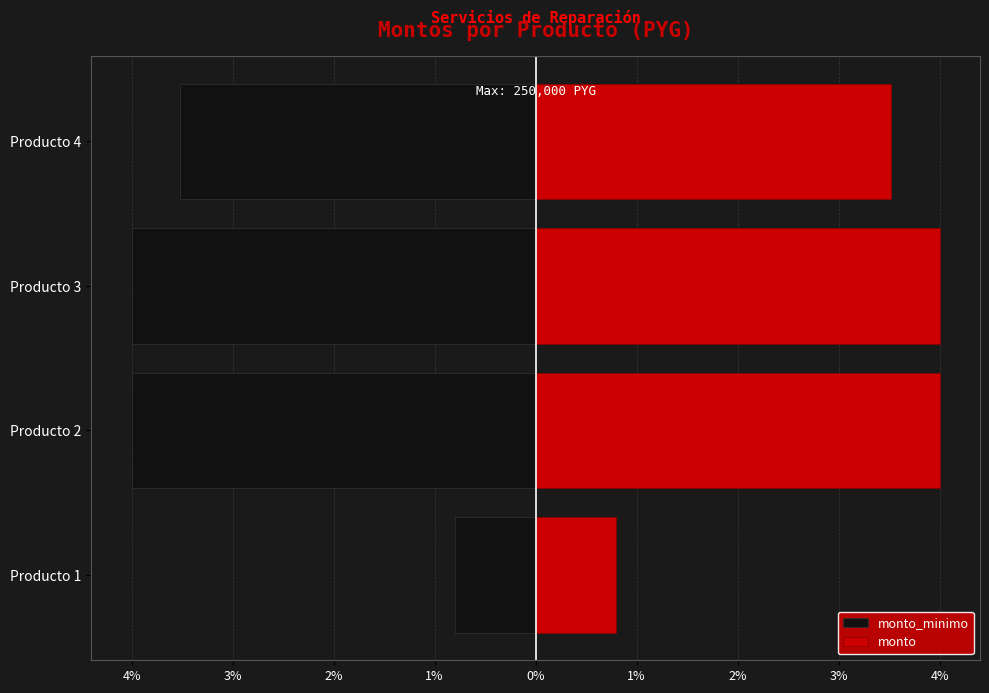

The monto series shows 2.5 at Producto 4. True or false?

False